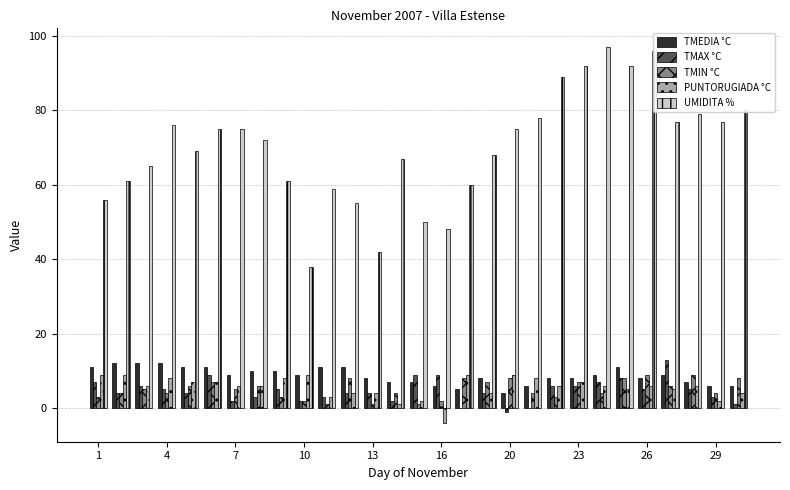

How many categories are shown in the chart?

29